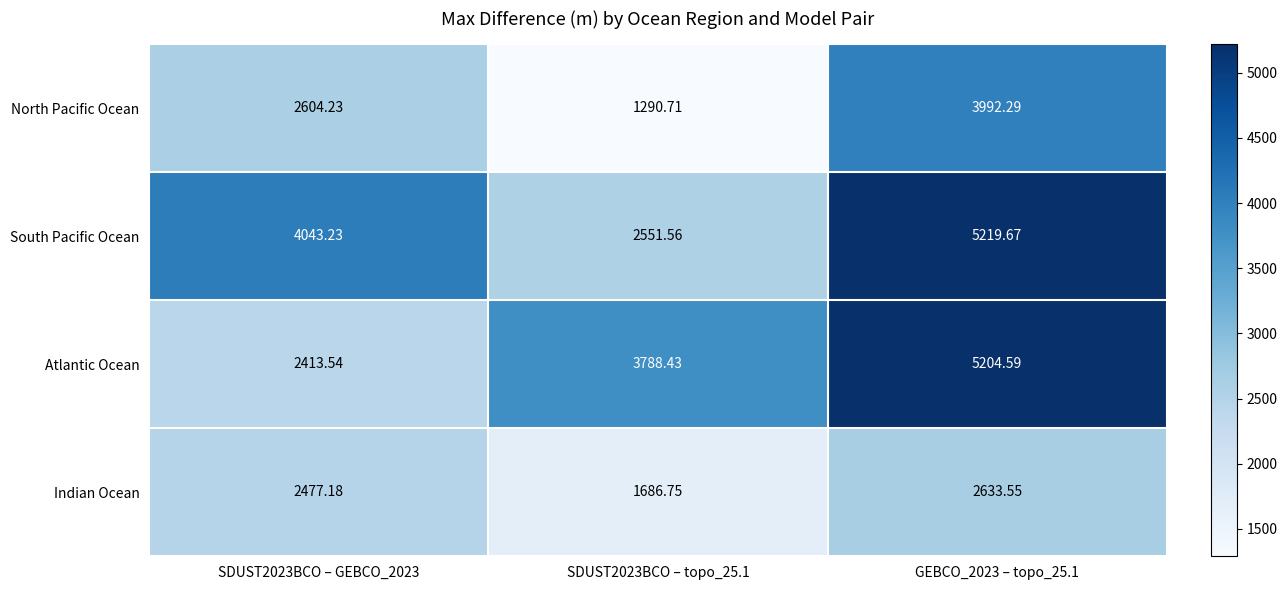

Which series has the widest spread of values?

Atlantic Ocean